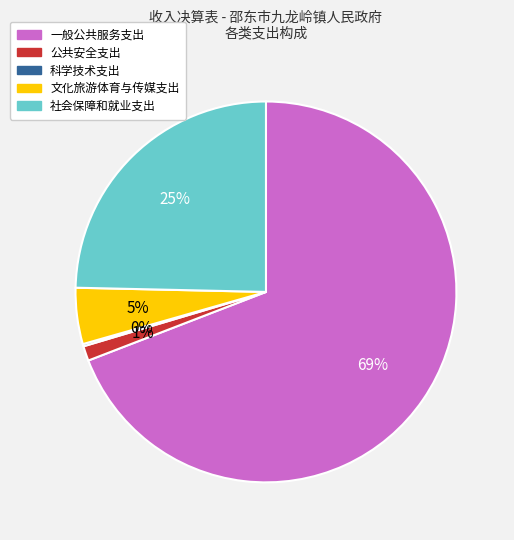

To the nearest percent, what is the average slice percentage?

20%